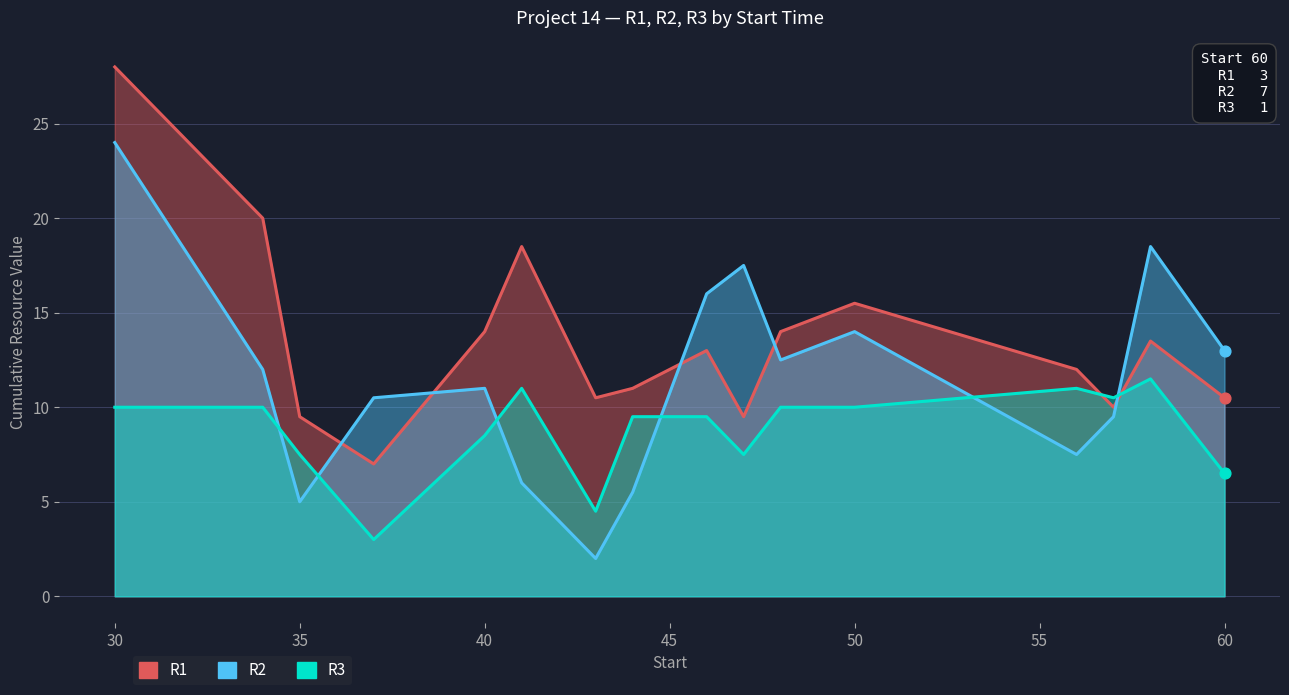

What are all the series names shown in the legend?

R1, R2, R3